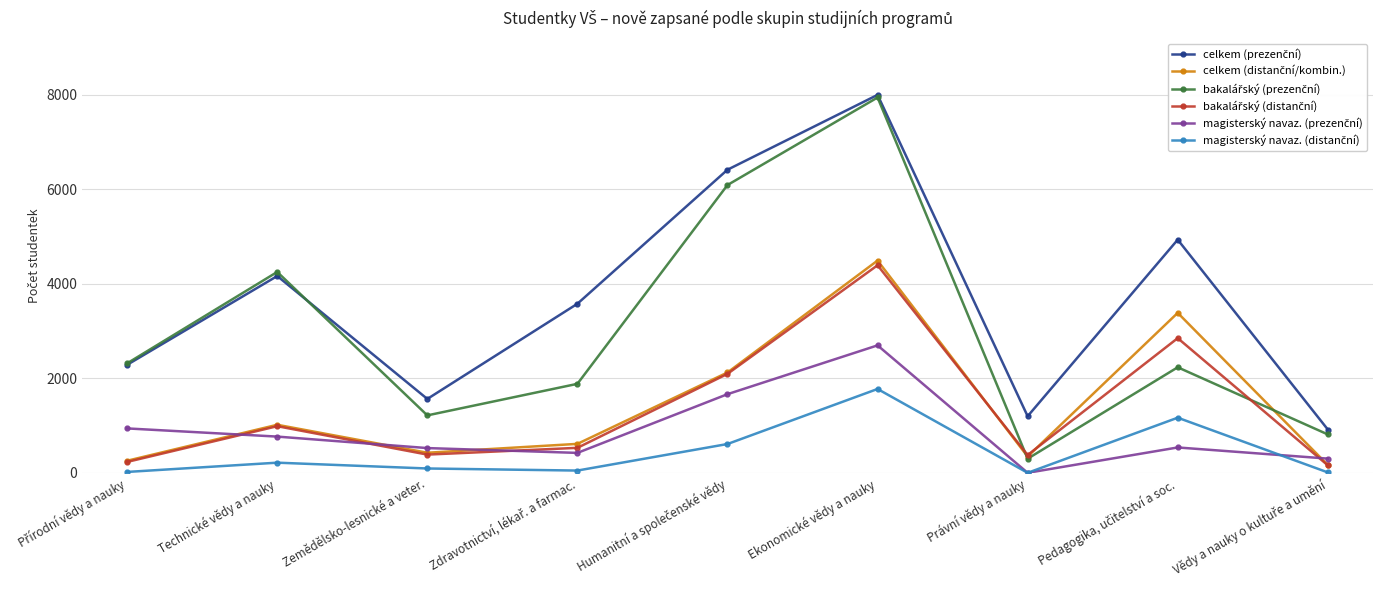

At which category is the sum across all series the highest?

Ekonomické vědy a nauky